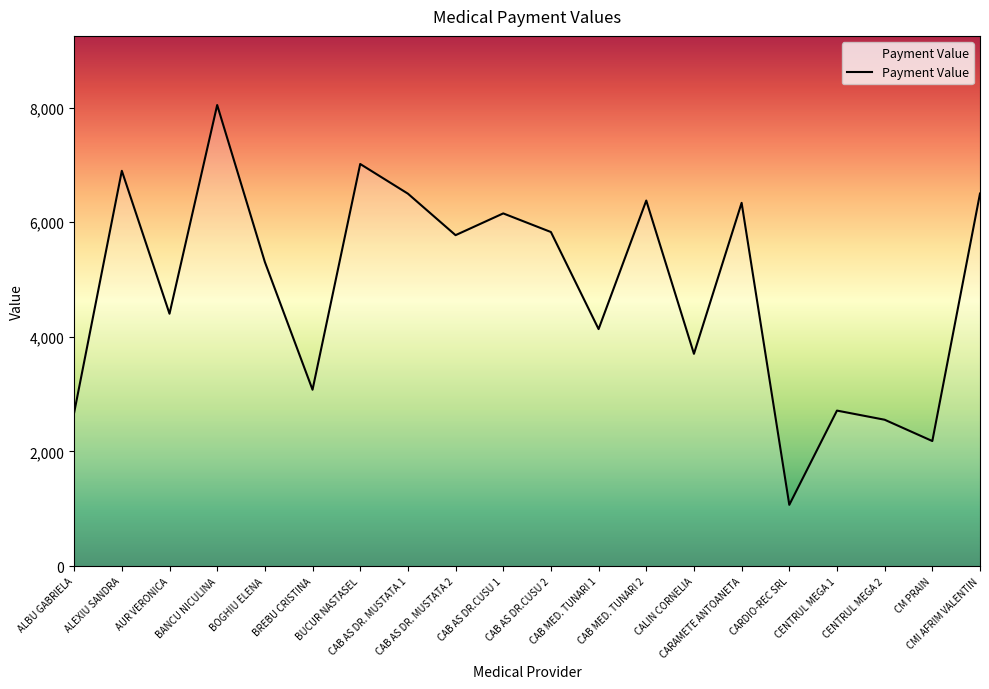

Is it true that the value at BOGHIU ELENA is 5305.7?

True